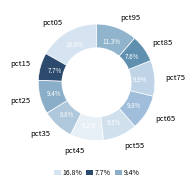

Is it true that pct85 is 8% of the pie?

True